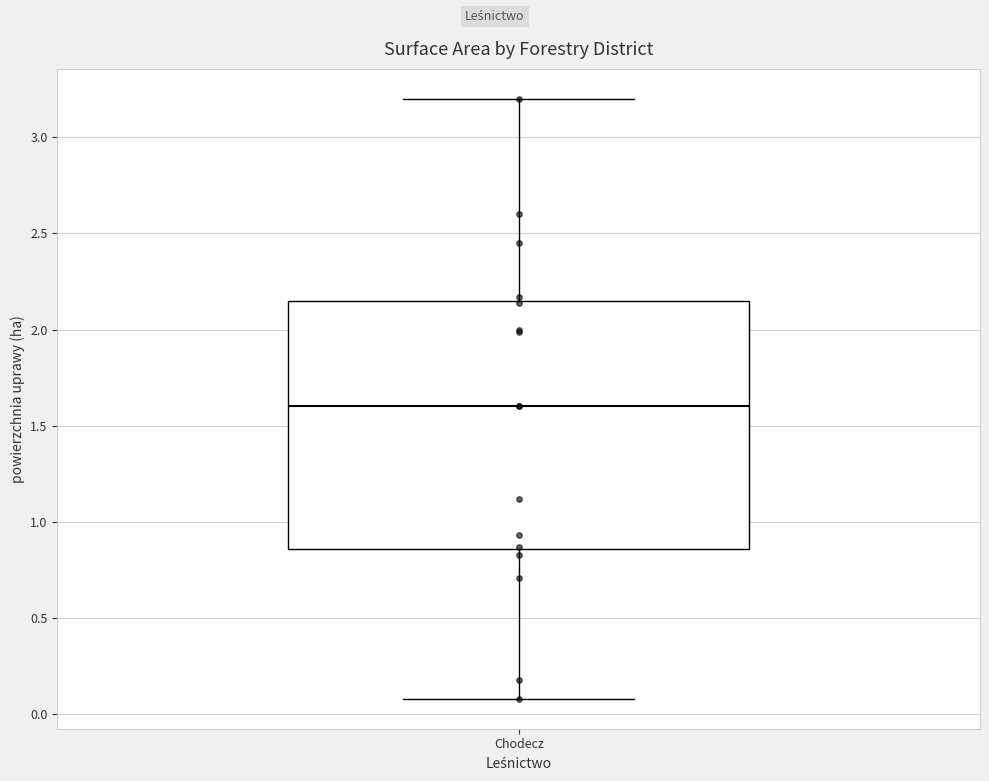

Transcribe this box plot: give where the median line is, the range the box spans, and where the two whiskers end, as read against the y-axis. The values are not printed on the chart, so give them approximately, as read against the axis.

median 1.60, box 0.85 to 2.15, whiskers 0.10 to 3.20